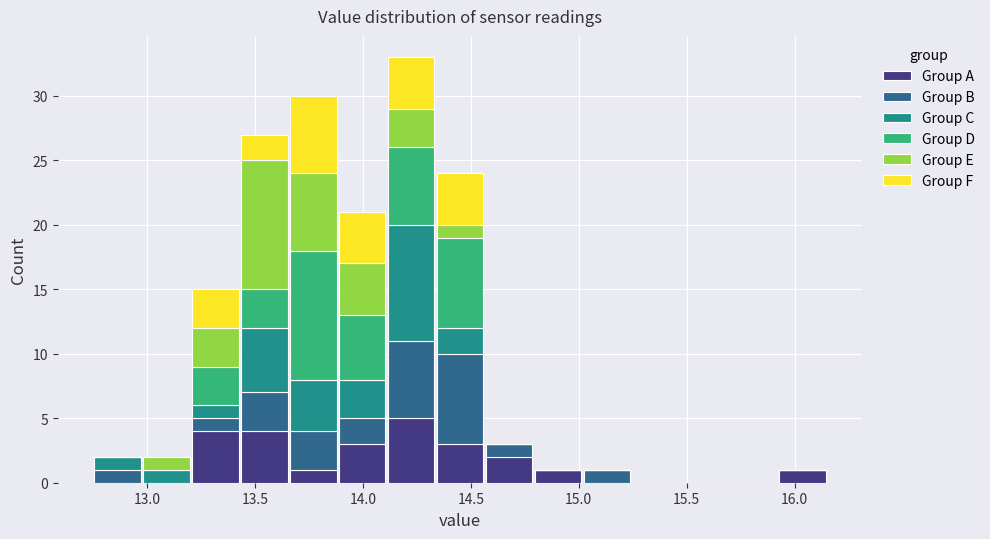

Which range on the x-axis has the tallest stacked bar (by total height)?

14.10 to 14.35